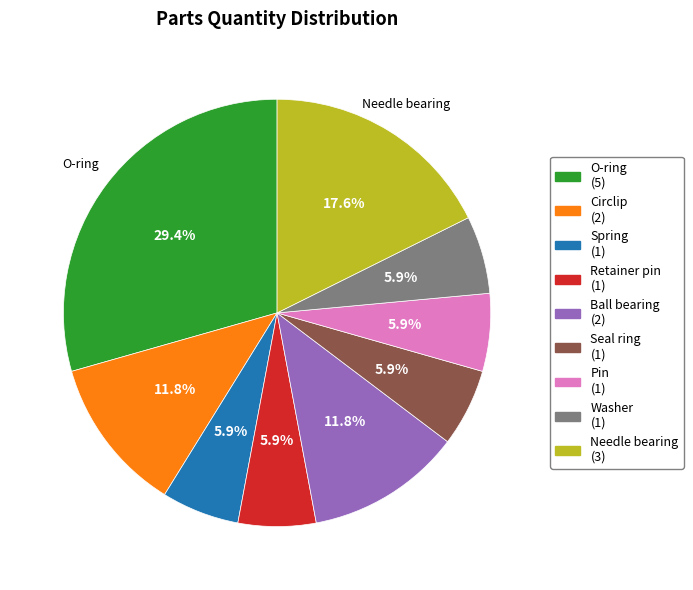

How many slices are in this pie chart?

9